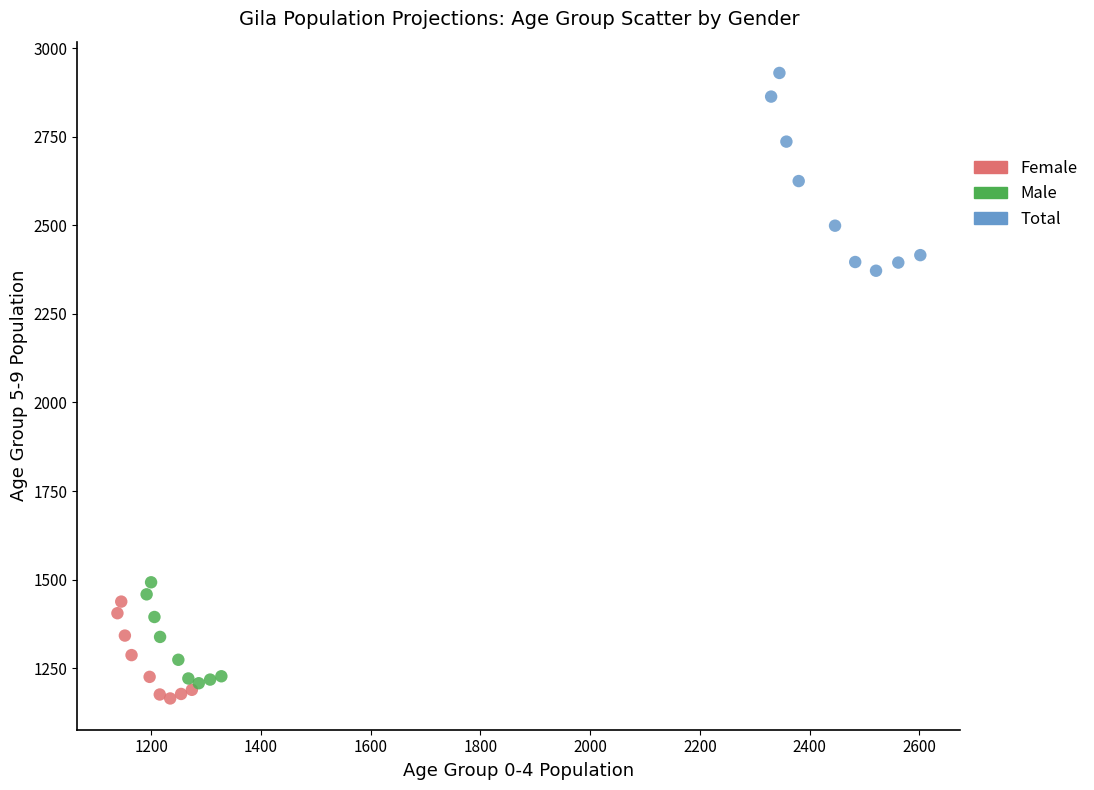

Which series reaches the minimum Y coordinate?

Female